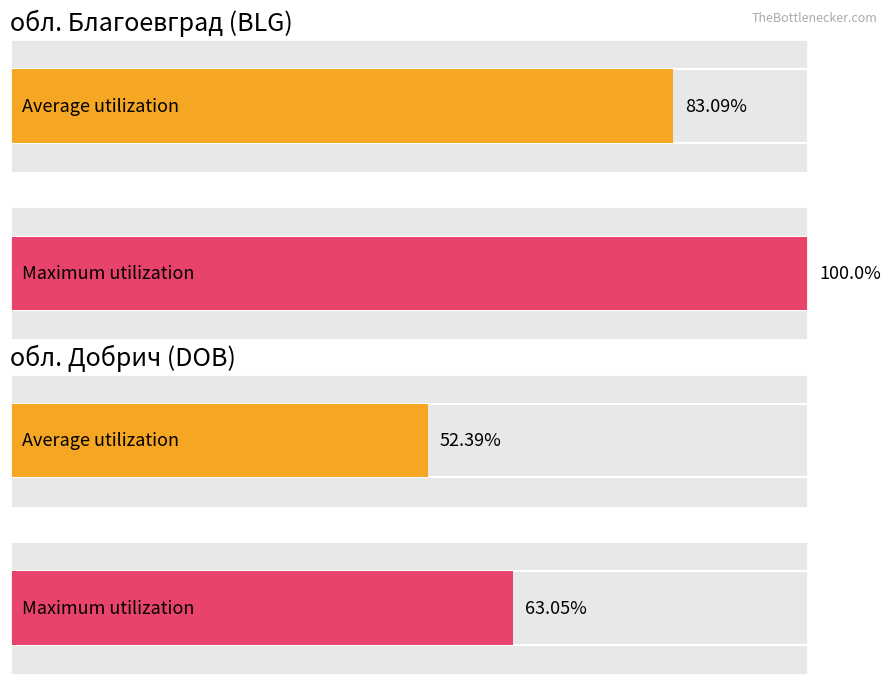

Are the bars grouped side by side (vs. stacked)?

Yes